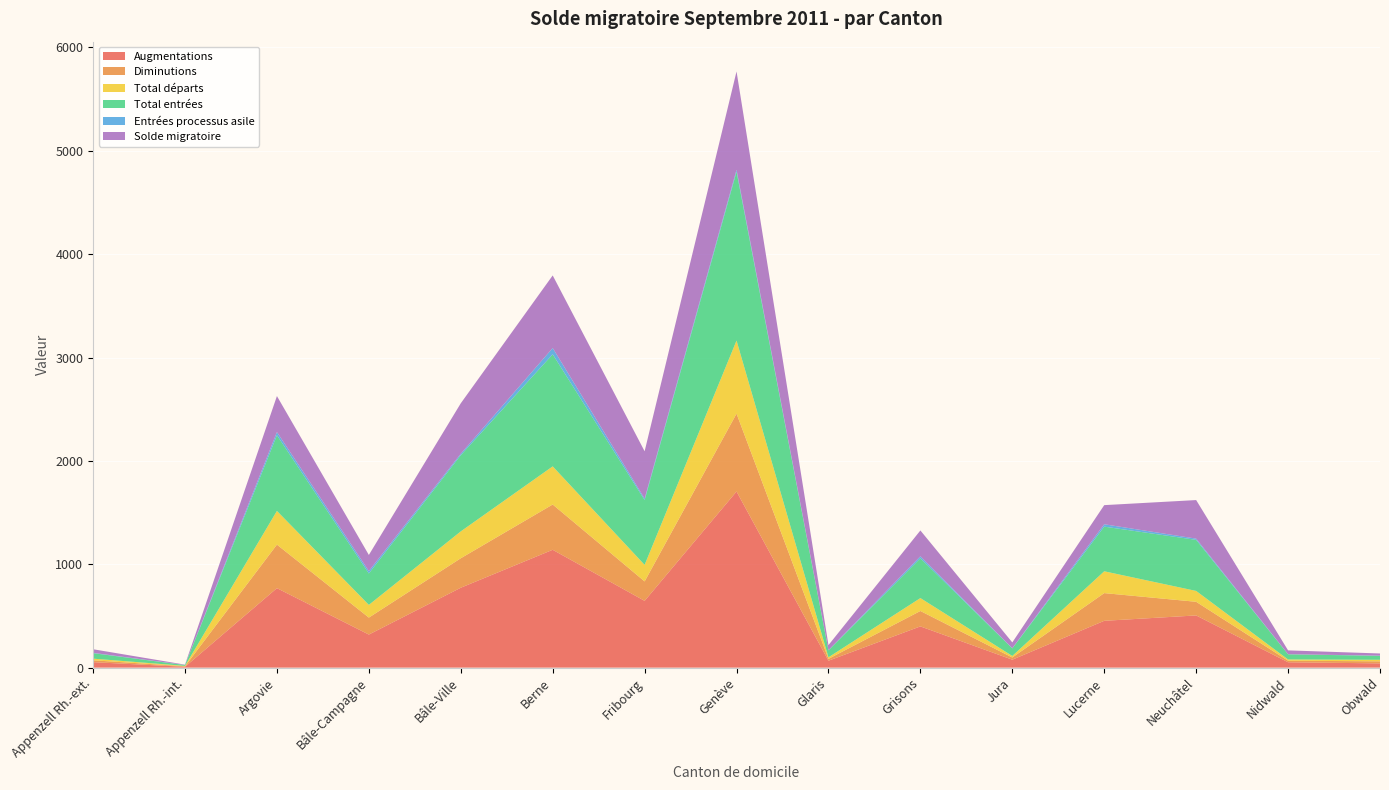

Reading left to right, list all the values displayed in this chart.

Augmentations: 53	8	769	320	773	1140	646	1704	67	399	77	453	505	52	41
Diminutions: 18	5	421	164	285	438	188	753	18	149	21	268	132	15	20
Total départs: 16	4	326	123	260	369	160	707	15	125	15	211	105	12	15
Total entrées: 53	8	732	304	737	1084	627	1633	67	385	73	432	494	50	38
Entrées processus asile: 3	1	31	23	14	61	14	19	2	19	2	23	12	1	2
Solde migratoire: 35	3	348	156	488	702	458	951	49	250	56	185	373	37	21